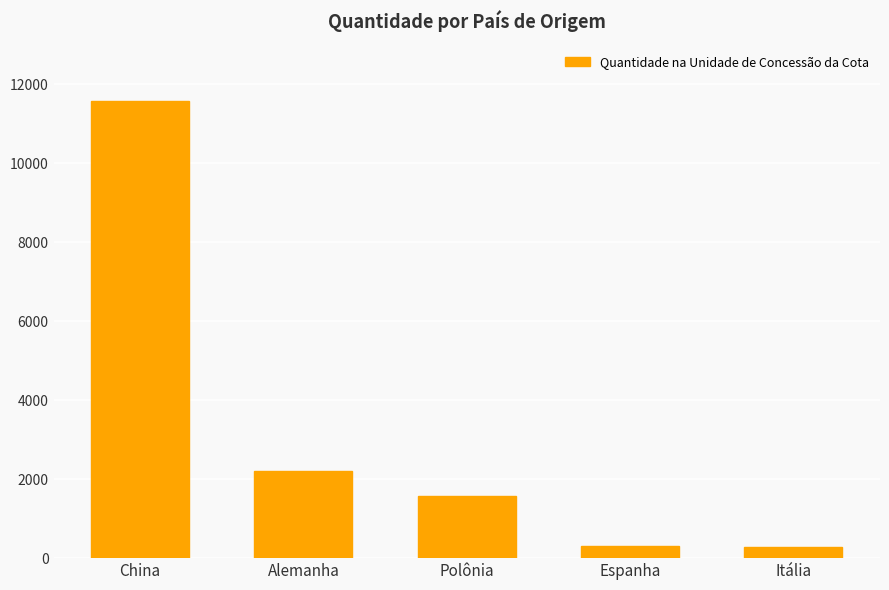

What is the sum of the values at Itália and Polônia?

1846.5